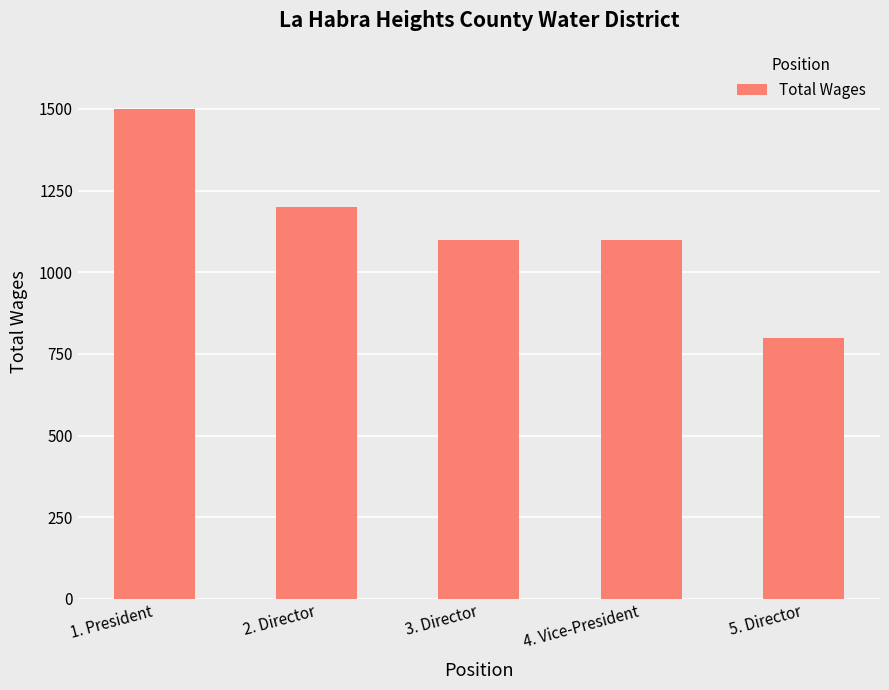

At which label does the data first exceed 1100?

1. President